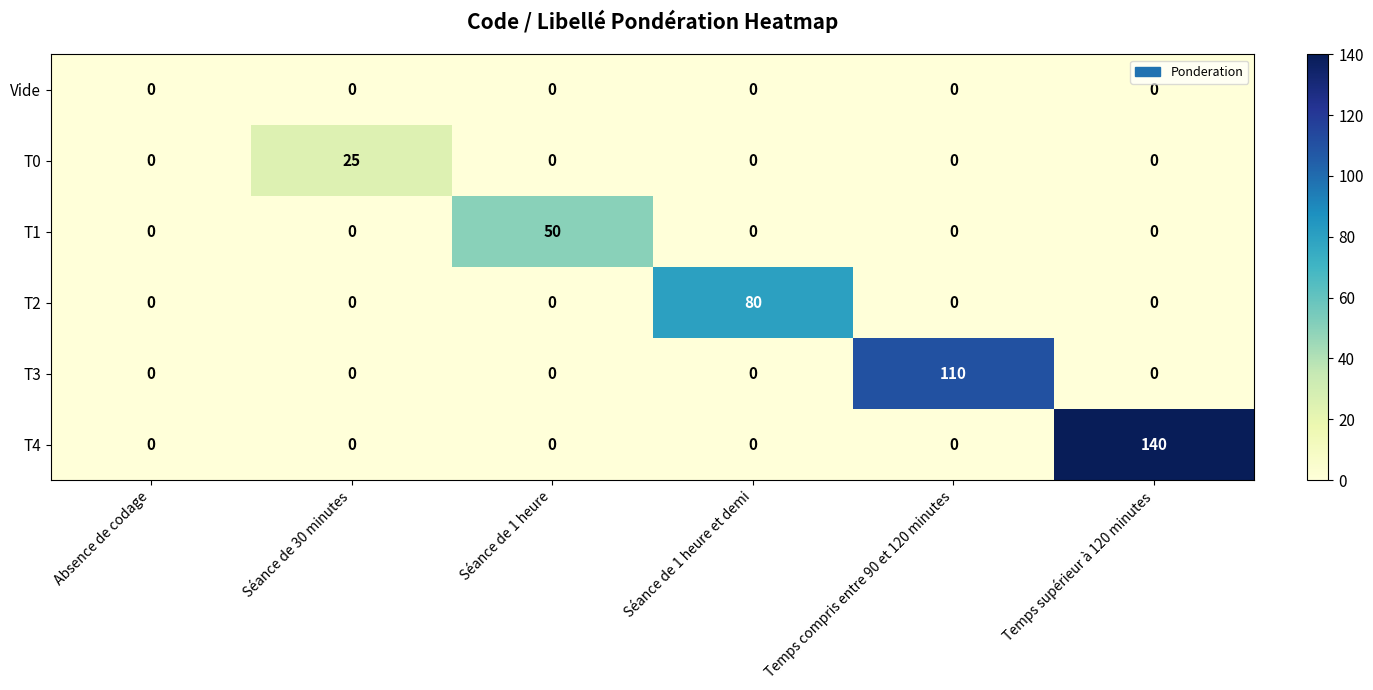

List the series in order of their overall mean, highest first.

T4, T3, T2, T1, T0, Vide